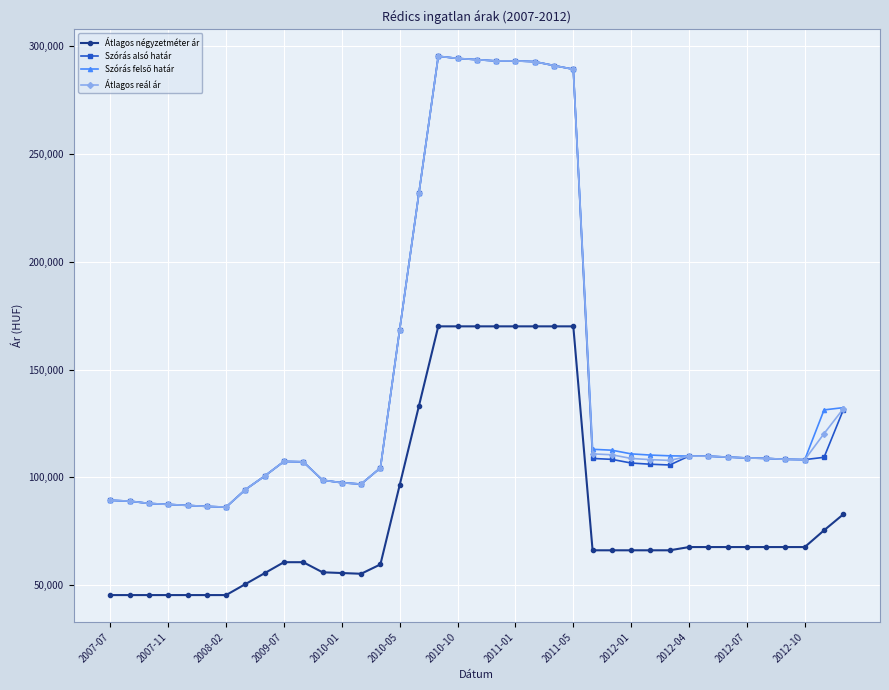

True or false: Szórás alsó határ and Átlagos négyzetméter ár cross at least once.

False